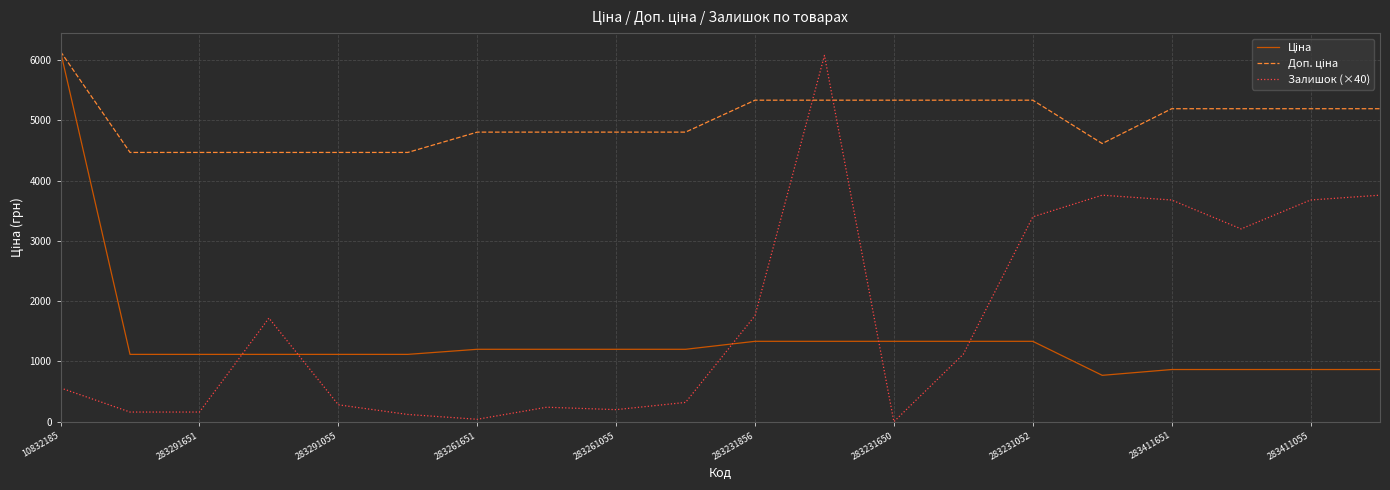

Which series has the widest spread of values?

Залишок (×40)